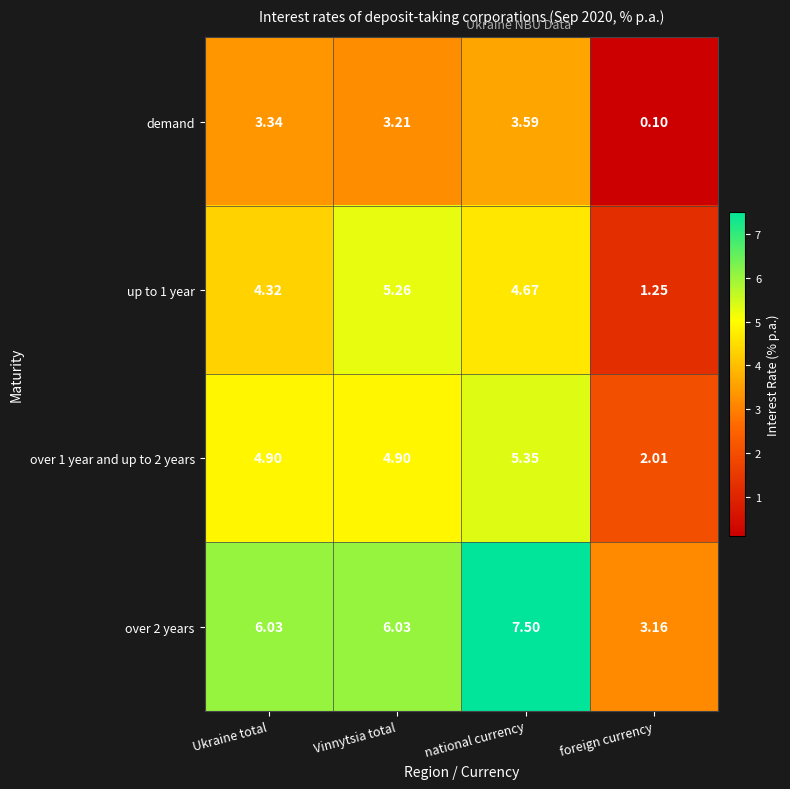

Which series has the largest total across all categories?

over 2 years